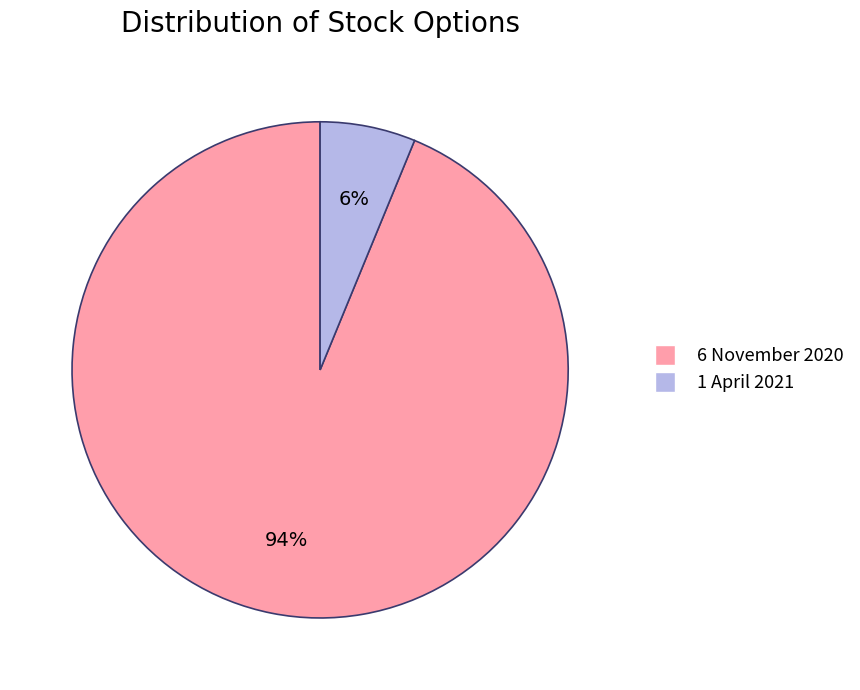

Is the sum of 6 November 2020 and 1 April 2021 greater than half?

Yes